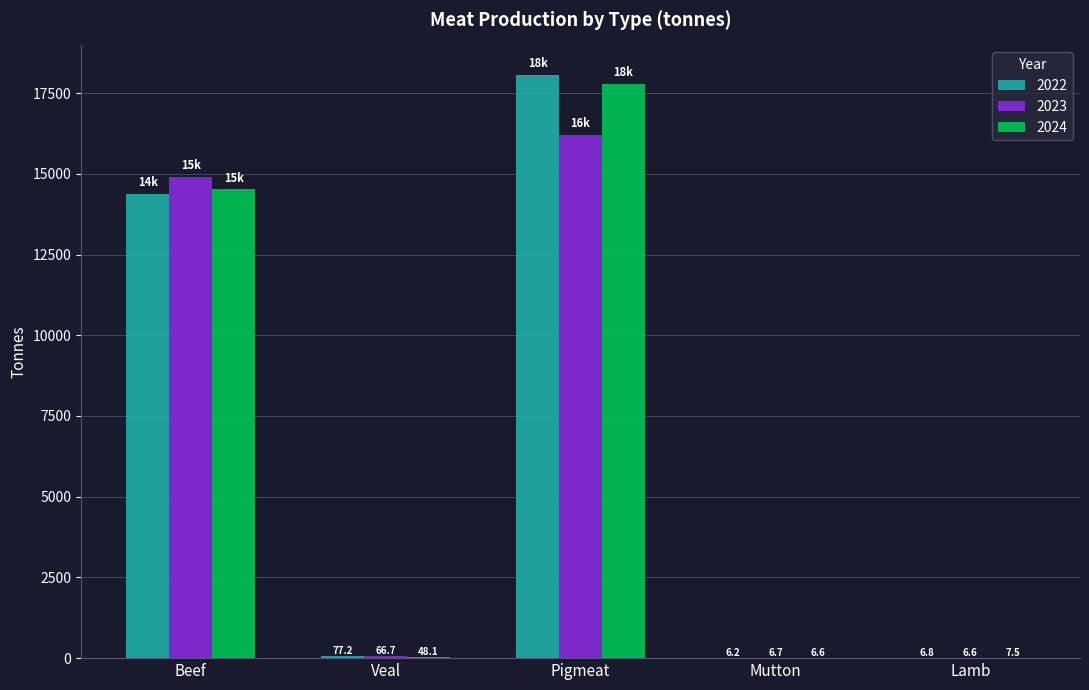

What are all the series names shown in the legend?

2022, 2023, 2024